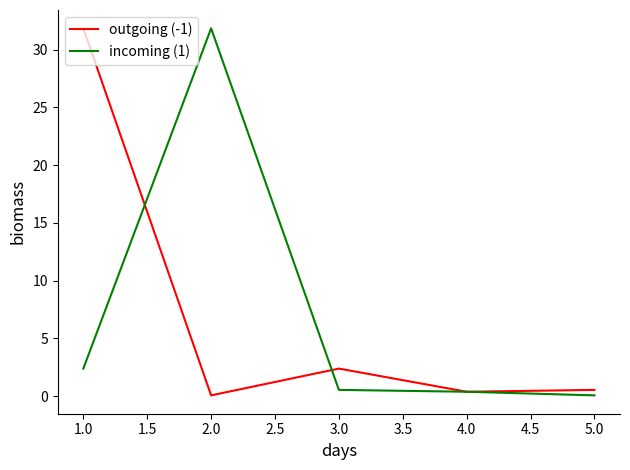

Which series ends up on top after the final intersection of outgoing (-1) and incoming (1)?

outgoing (-1)